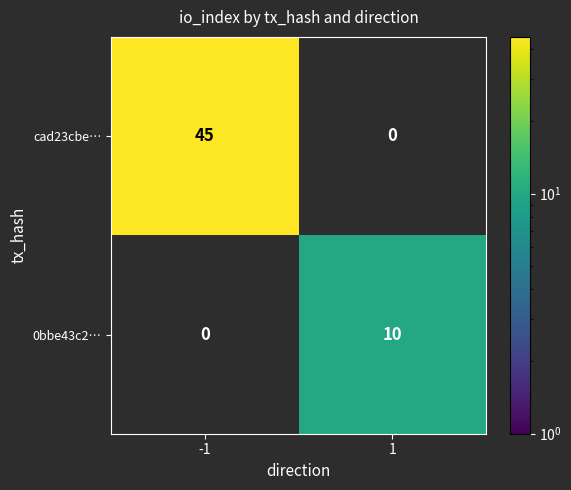

Read the cad23cbe… value at -1.

45.0